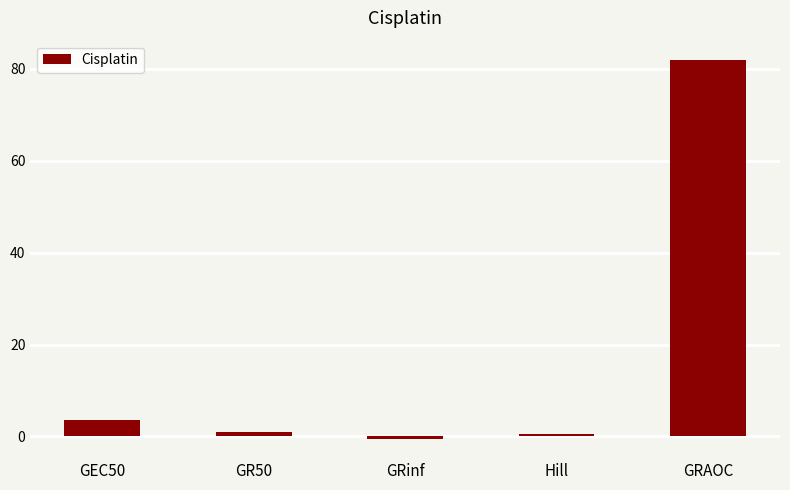

How many negative values are there?

1